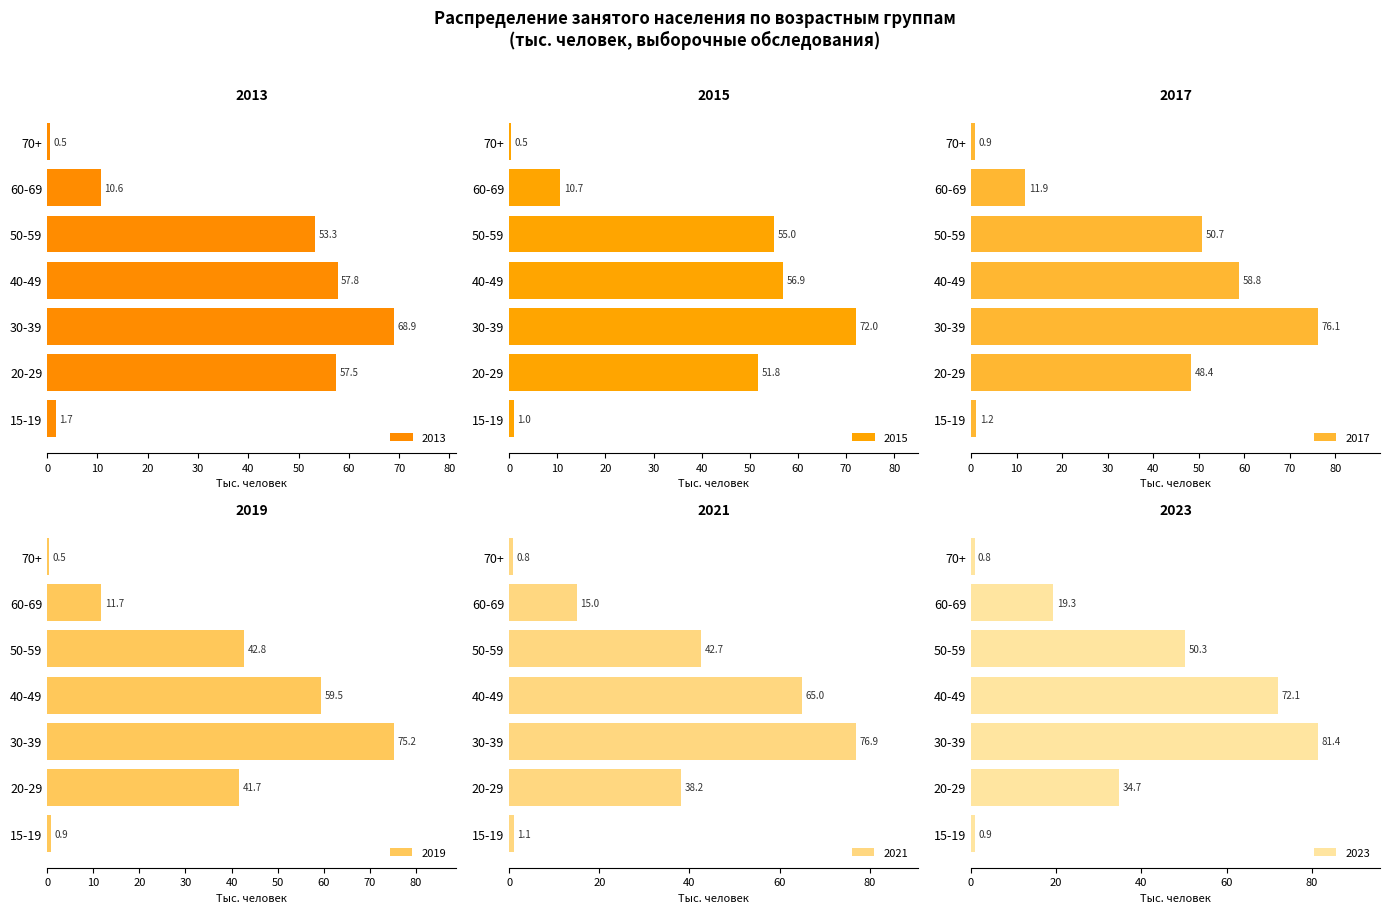

Reading left to right, extract all data points from this chart.

2013: 15-19=1.7	20-29=57.5	30-39=68.9	40-49=57.8	50-59=53.3	60-69=10.6	70+=0.5
2015: 15-19=1.0	20-29=51.8	30-39=72.0	40-49=56.9	50-59=55.0	60-69=10.7	70+=0.5
2017: 15-19=1.2	20-29=48.4	30-39=76.1	40-49=58.8	50-59=50.7	60-69=11.9	70+=0.9
2019: 15-19=0.9	20-29=41.7	30-39=75.2	40-49=59.5	50-59=42.8	60-69=11.7	70+=0.5
2021: 15-19=1.1	20-29=38.2	30-39=76.9	40-49=65.0	50-59=42.7	60-69=15.0	70+=0.8
2023: 15-19=0.9	20-29=34.7	30-39=81.4	40-49=72.1	50-59=50.3	60-69=19.3	70+=0.8